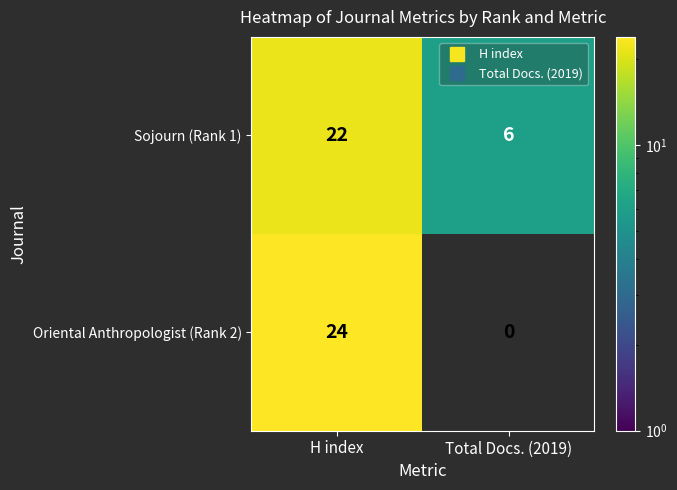

What is the difference between the highest and lowest values at H index?

2